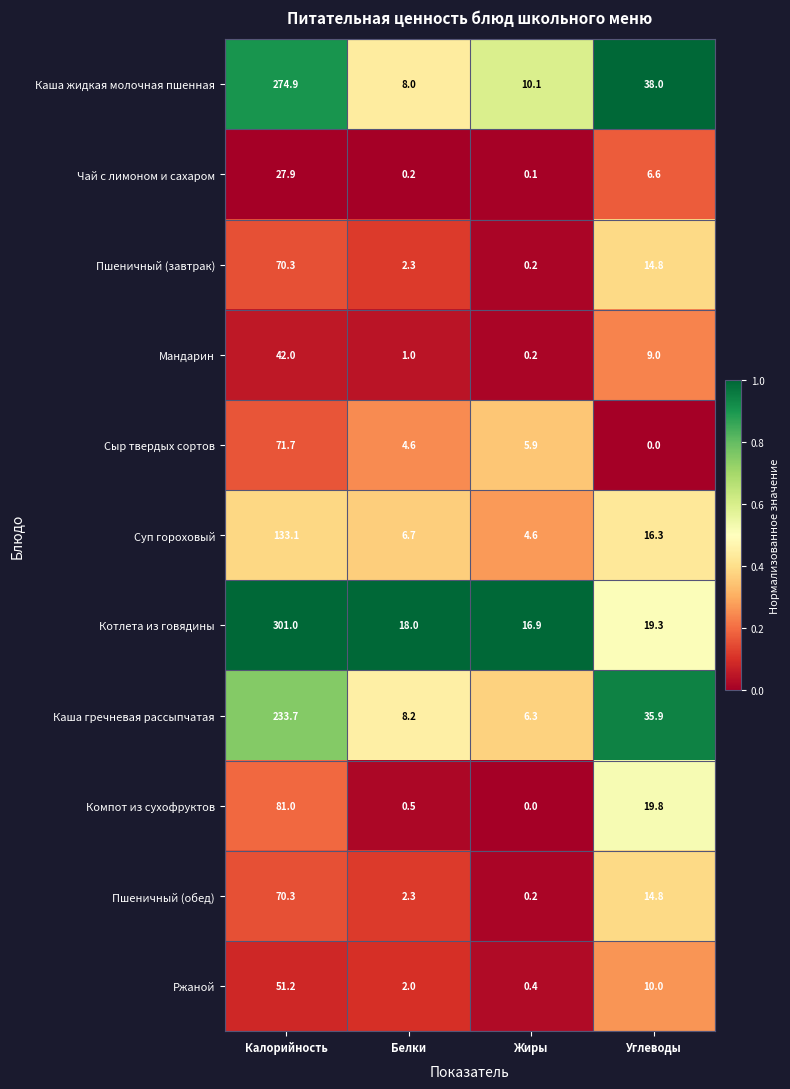

Which series has the largest range (max minus min)?

Котлета из говядины